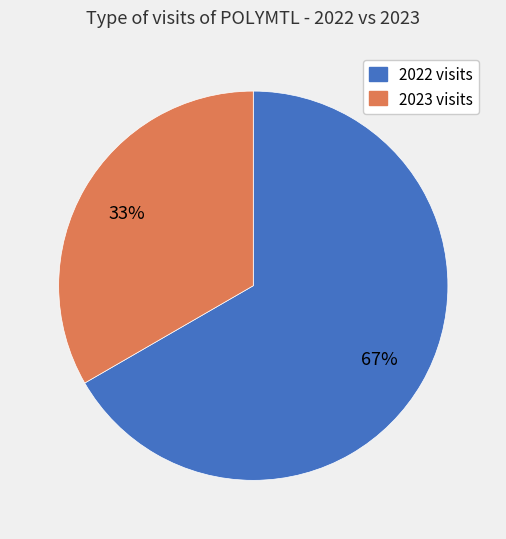

Does any single category account for the majority?

Yes